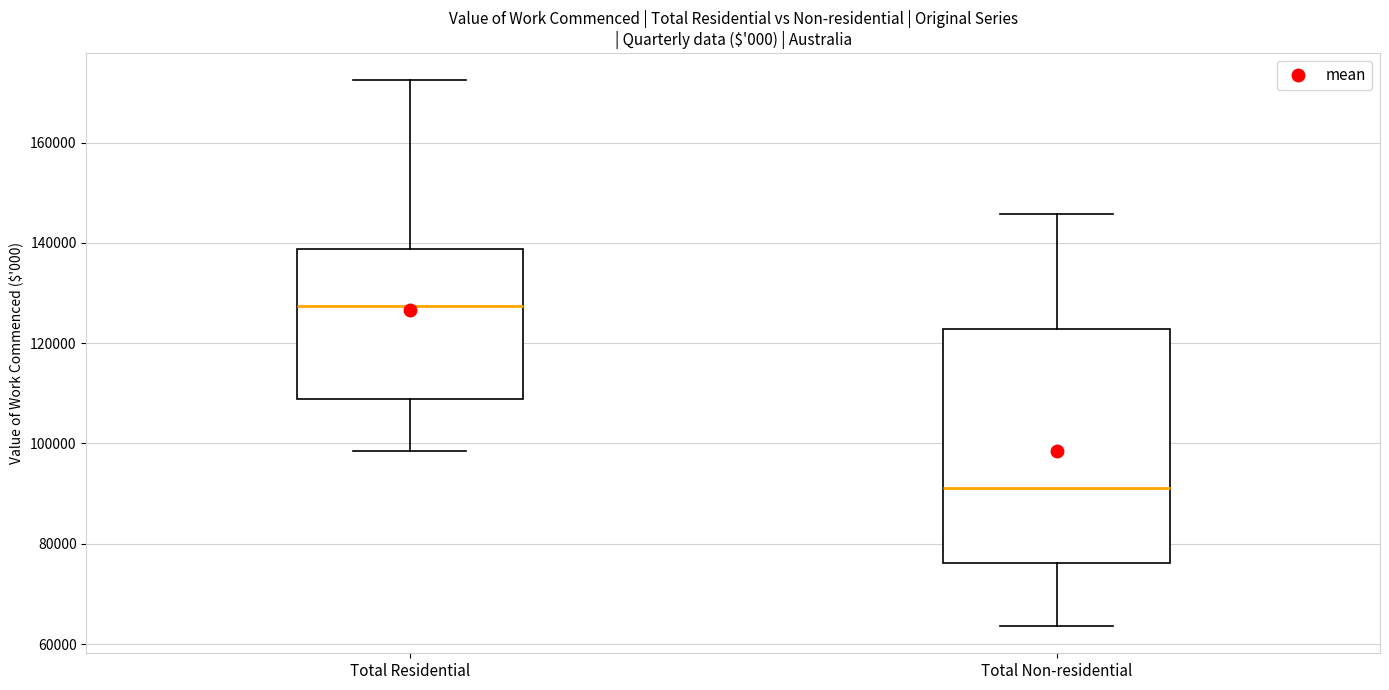

Reading left to right, transcribe this box plot: for each box, give where its median line is, the range the box spans, and where its two whiskers end, as read against the y-axis. The values are not printed on the chart, so give them approximately, as read against the axis.

Total Residential: median 128000, box 108000 to 138000, whiskers 98000 to 172000
Total Non-residential: median 92000, box 76000 to 122000, whiskers 64000 to 146000